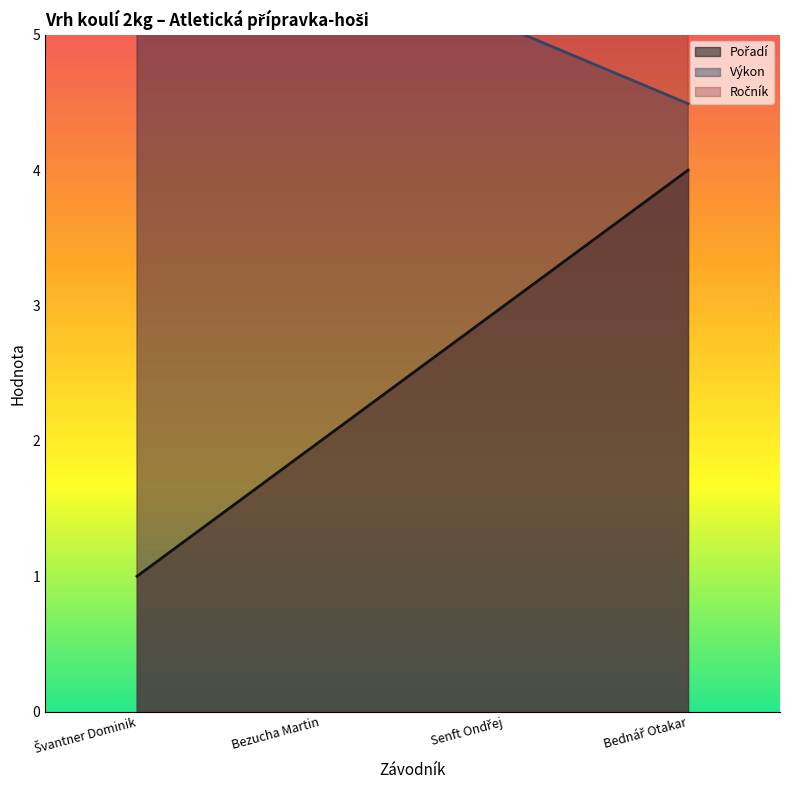

At which label does Výkon first exceed 5?

Švantner Dominik